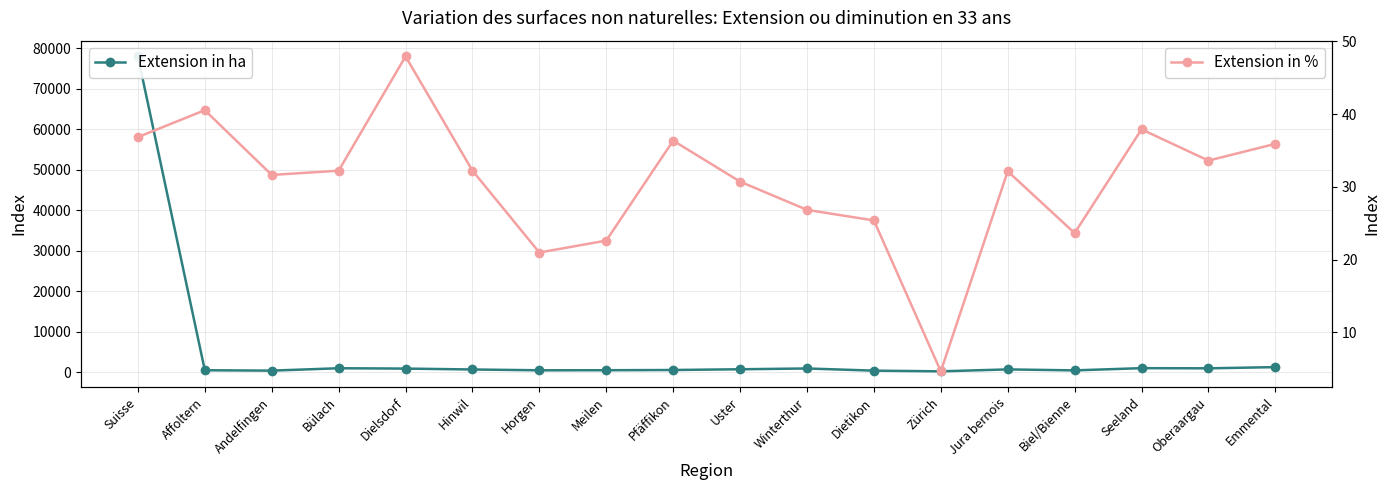

How many values in the Extension in % series exceed 32?

10